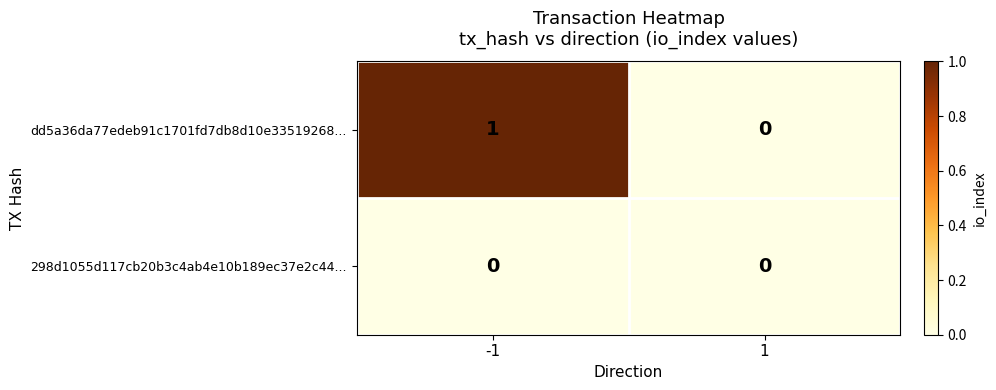

What is the total value across all series at -1?

1